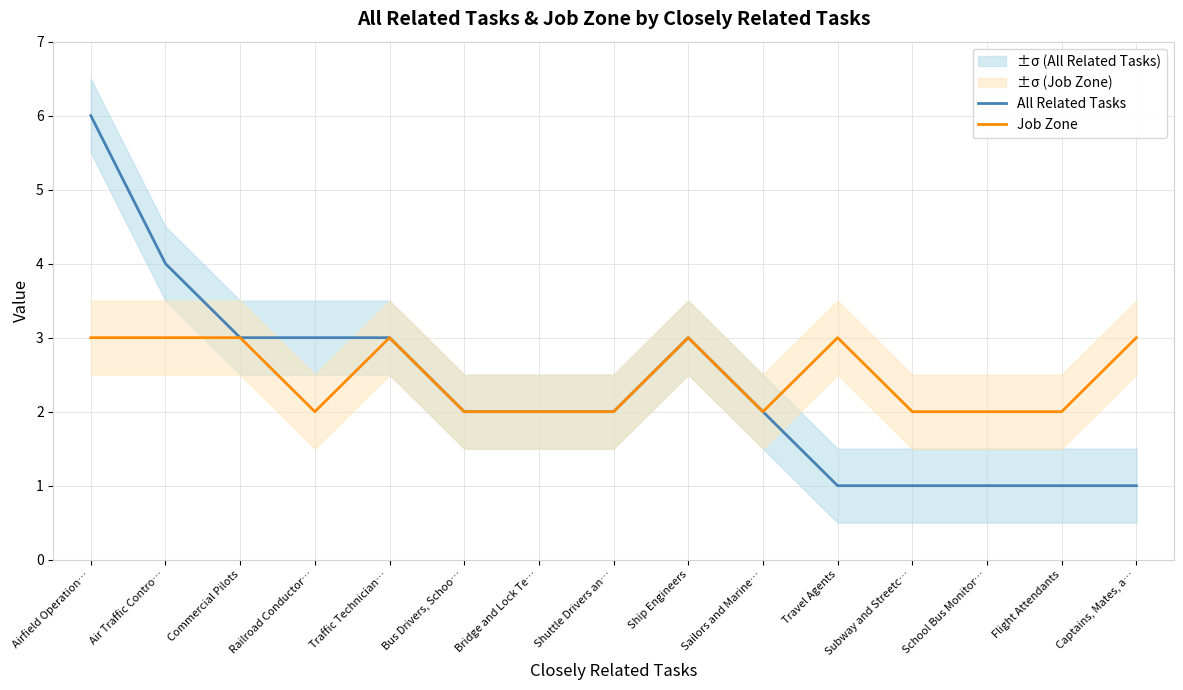

Which category has the highest value in the Job Zone series?

Airfield Operation…